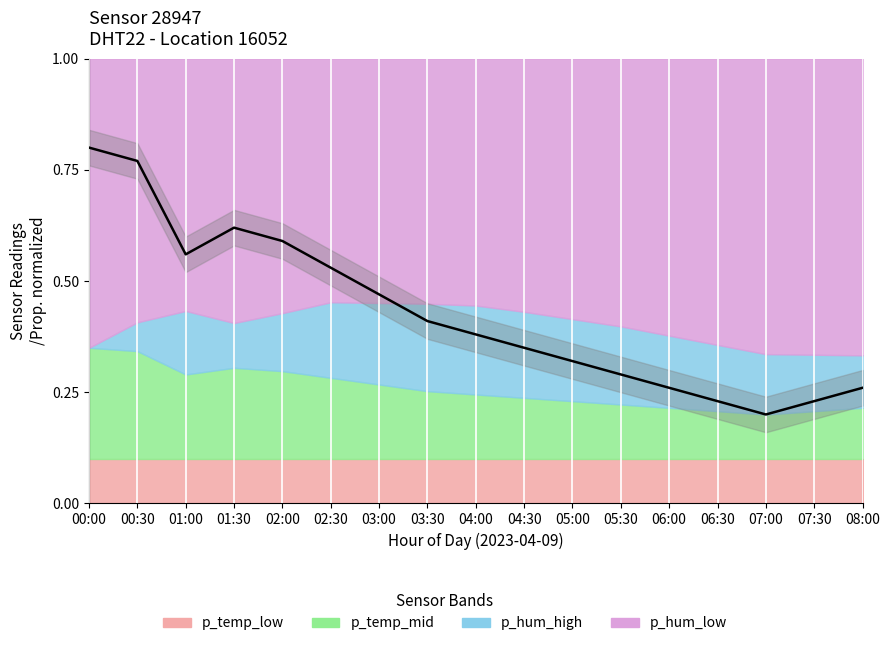

Where is the first local minimum?

01:00